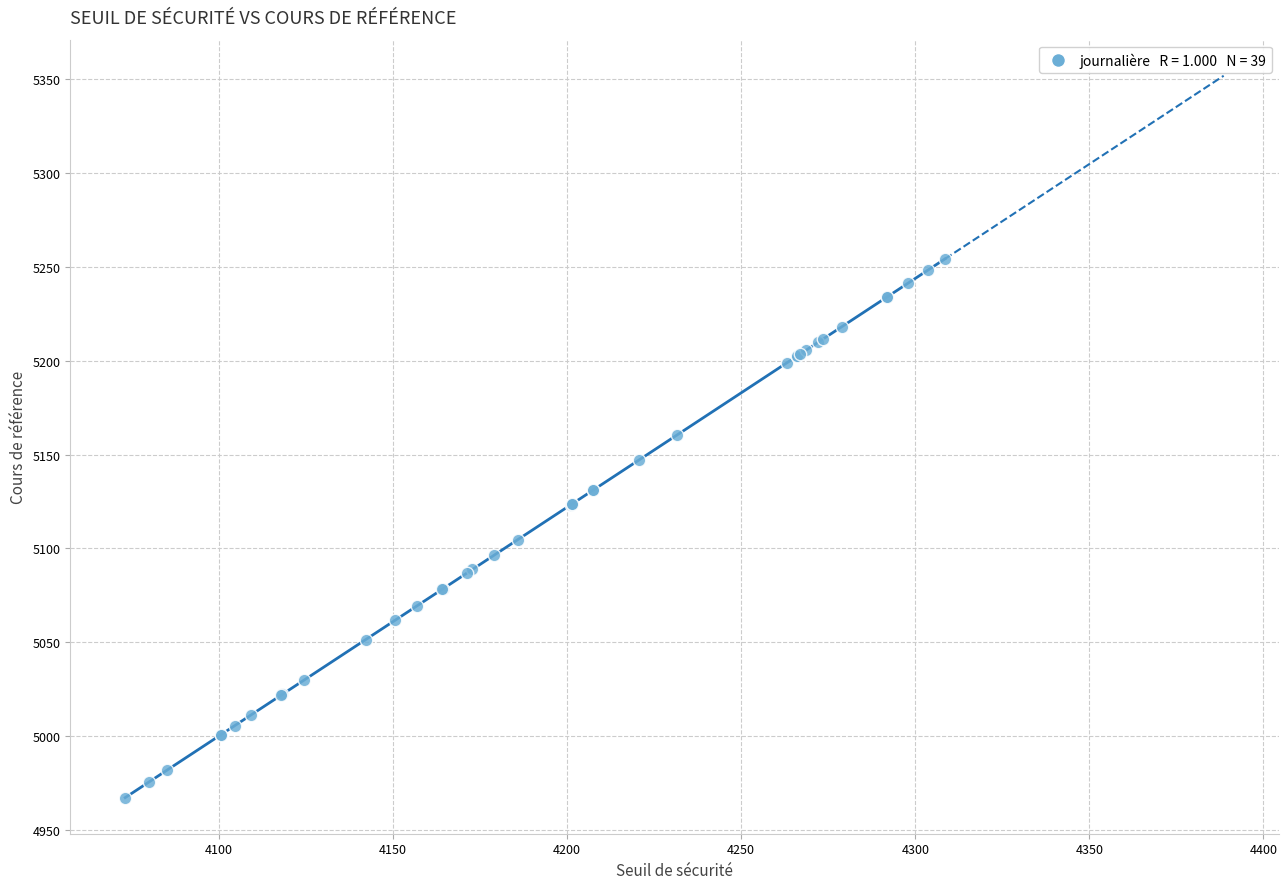

What Y value in the scatter plot is closest to 5110?

5104.8